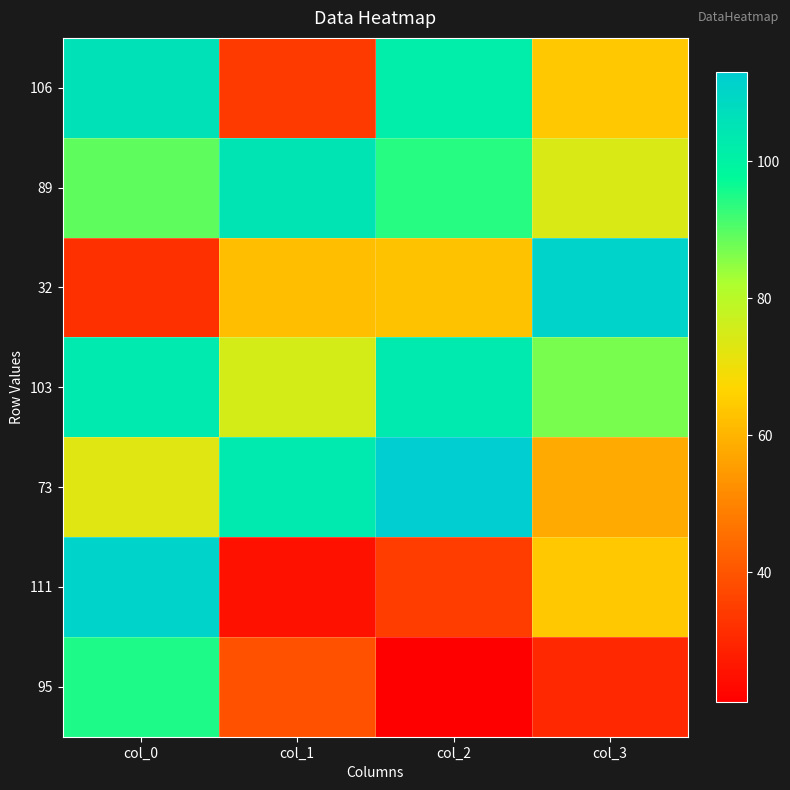

Reading left to right, what are all the values shown in this chart?

106: col_0=106	col_1=34	col_2=102	col_3=64
89: col_0=89	col_1=105	col_2=94	col_3=74
32: col_0=32	col_1=62	col_2=63	col_3=111
103: col_0=103	col_1=75	col_2=103	col_3=87
73: col_0=73	col_1=103	col_2=113	col_3=58
111: col_0=111	col_1=25	col_2=35	col_3=64
95: col_0=95	col_1=39	col_2=21	col_3=30